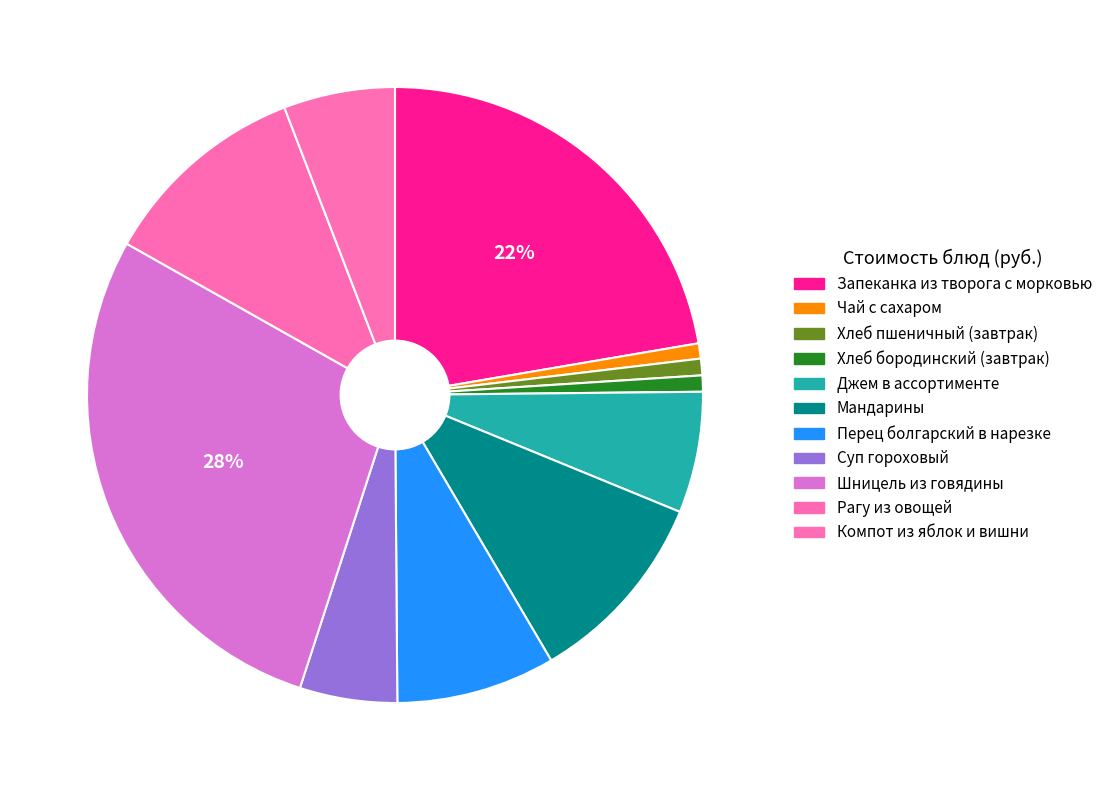

Which has a higher value, Запеканка из творога с морковью or Мандарины?

Запеканка из творога с морковью